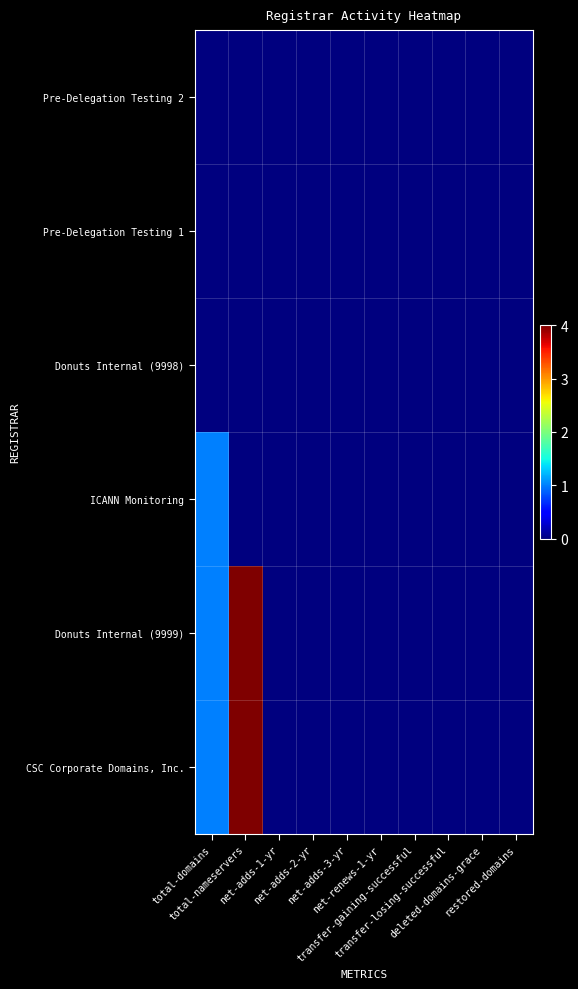

Reading right to left, list all the values displayed in this chart.

Pre-Delegation Testing 2: restored-domains=0	deleted-domains-grace=0	transfer-losing-successful=0	transfer-gaining-successful=0	net-renews-1-yr=0	net-adds-3-yr=0	net-adds-2-yr=0	net-adds-1-yr=0	total-nameservers=0	total-domains=0
Pre-Delegation Testing 1: restored-domains=0	deleted-domains-grace=0	transfer-losing-successful=0	transfer-gaining-successful=0	net-renews-1-yr=0	net-adds-3-yr=0	net-adds-2-yr=0	net-adds-1-yr=0	total-nameservers=0	total-domains=0
Donuts Internal (9998): restored-domains=0	deleted-domains-grace=0	transfer-losing-successful=0	transfer-gaining-successful=0	net-renews-1-yr=0	net-adds-3-yr=0	net-adds-2-yr=0	net-adds-1-yr=0	total-nameservers=0	total-domains=0
ICANN Monitoring: restored-domains=0	deleted-domains-grace=0	transfer-losing-successful=0	transfer-gaining-successful=0	net-renews-1-yr=0	net-adds-3-yr=0	net-adds-2-yr=0	net-adds-1-yr=0	total-nameservers=0	total-domains=1
Donuts Internal (9999): restored-domains=0	deleted-domains-grace=0	transfer-losing-successful=0	transfer-gaining-successful=0	net-renews-1-yr=0	net-adds-3-yr=0	net-adds-2-yr=0	net-adds-1-yr=0	total-nameservers=4	total-domains=1
CSC Corporate Domains, Inc.: restored-domains=0	deleted-domains-grace=0	transfer-losing-successful=0	transfer-gaining-successful=0	net-renews-1-yr=0	net-adds-3-yr=0	net-adds-2-yr=0	net-adds-1-yr=0	total-nameservers=4	total-domains=1